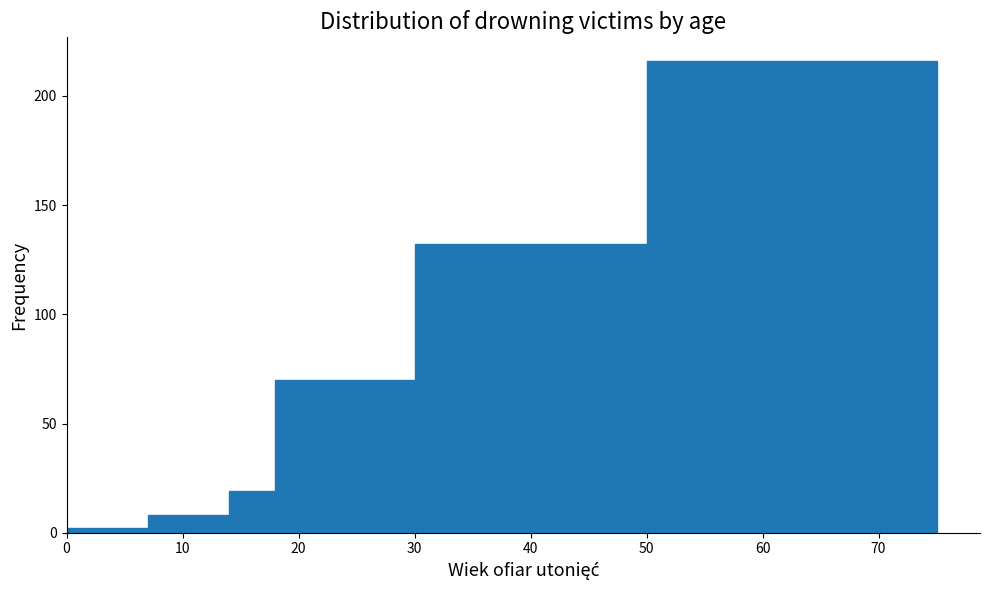

Over which range of the x-axis is the bar tallest?

50 to 75